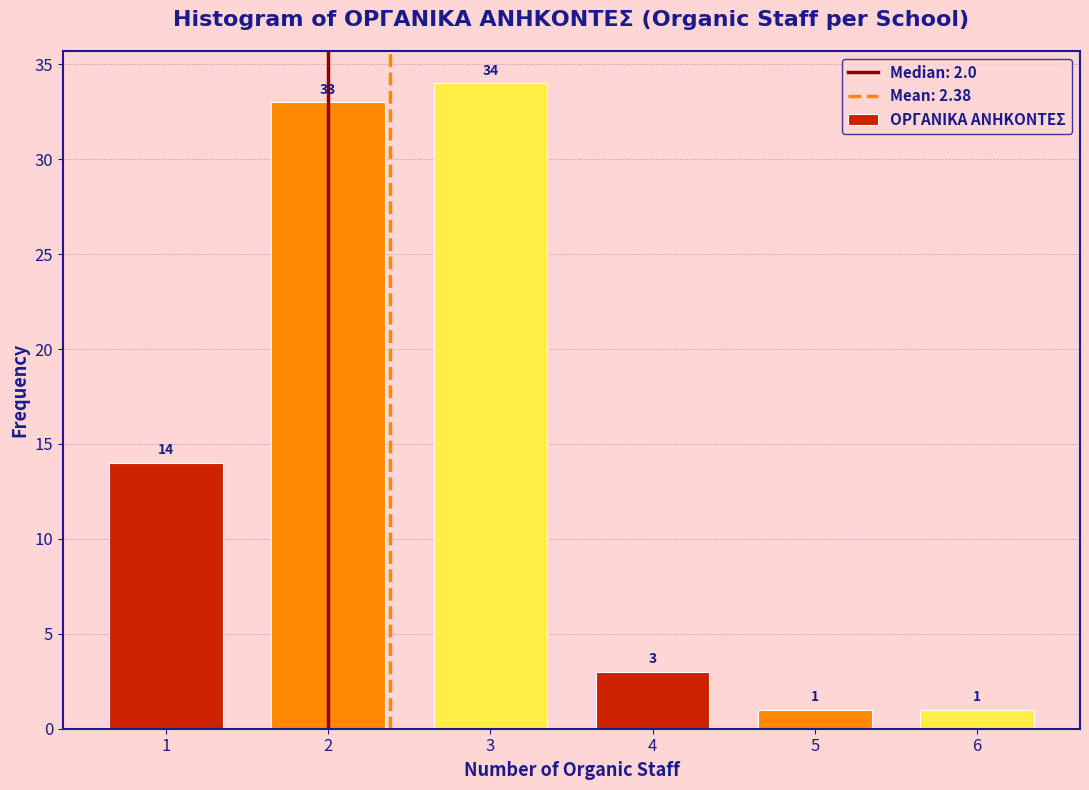

Reading left to right, transcribe this chart: for each bar, give the range it covers on the x-axis and its height.

0.5 to 1.5: 14
1.5 to 2.5: 33
2.5 to 3.5: 34
3.5 to 4.5: 3
4.5 to 5.5: 1
5.5 to 6.5: 1